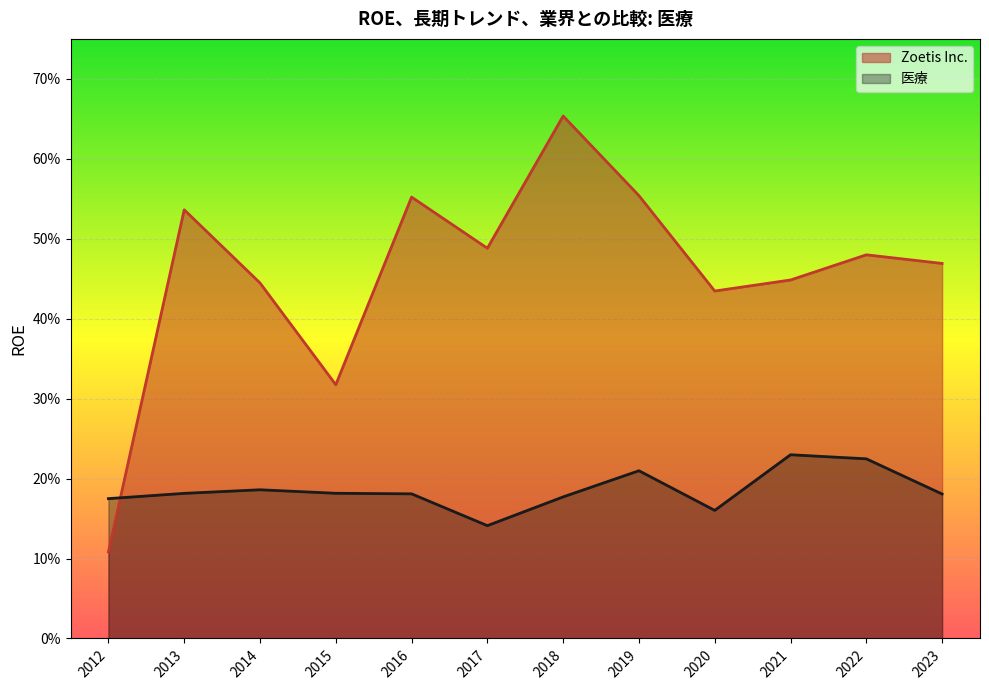

Between 2021 and 2013, which series saw the biggest shift?

Zoetis Inc.